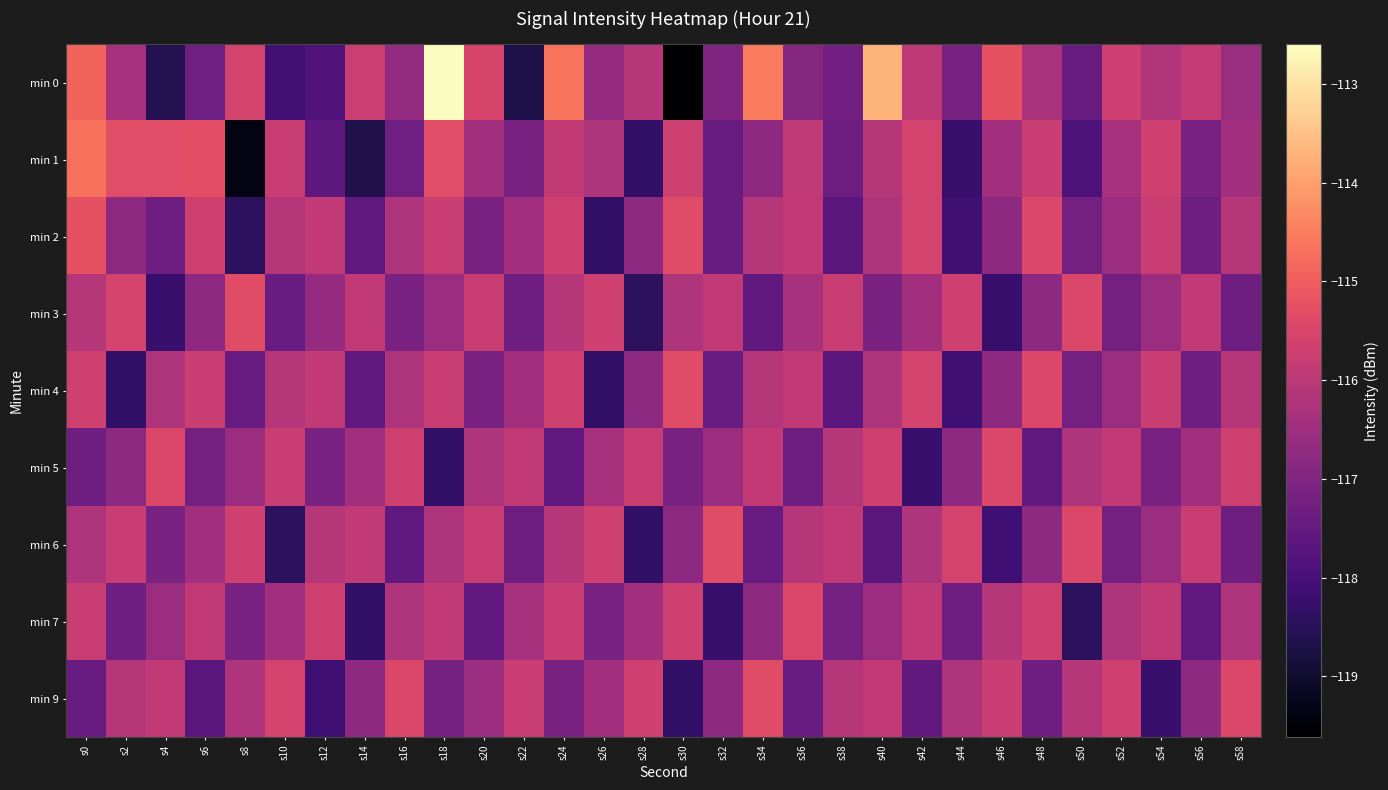

Reading left to right, list all the values displayed in this chart.

min 0: s0=-114.9	s2=-116.3	s4=-118.6	s6=-117.3	s8=-115.6	s10=-118.1	s12=-117.8	s14=-115.8	s16=-116.7	s18=-112.6	s20=-115.5	s22=-118.7	s24=-114.7	s26=-116.7	s28=-116.1	s30=-119.6	s32=-117.0	s34=-114.5	s36=-116.9	s38=-117.3	s40=-113.7	s42=-116.0	s44=-117.1	s46=-115.2	s48=-116.3	s50=-117.4	s52=-115.7	s54=-116.2	s56=-115.8	s58=-116.6
min 1: s0=-114.7	s2=-115.3	s4=-115.3	s6=-115.3	s8=-119.4	s10=-115.8	s12=-117.6	s14=-118.6	s16=-117.3	s18=-115.3	s20=-116.5	s22=-117.1	s24=-115.9	s26=-116.2	s28=-118.3	s30=-115.7	s32=-117.5	s34=-116.8	s36=-115.9	s38=-117.3	s40=-116.1	s42=-115.6	s44=-118.2	s46=-116.5	s48=-115.8	s50=-117.9	s52=-116.3	s54=-115.7	s56=-117.1	s58=-116.5
min 2: s0=-115.2	s2=-116.8	s4=-117.3	s6=-115.7	s8=-118.5	s10=-116.1	s12=-115.9	s14=-117.6	s16=-116.2	s18=-115.8	s20=-117.1	s22=-116.5	s24=-115.7	s26=-118.3	s28=-116.8	s30=-115.3	s32=-117.5	s34=-116.1	s36=-115.9	s38=-117.7	s40=-116.2	s42=-115.6	s44=-118.1	s46=-116.8	s48=-115.5	s50=-117.2	s52=-116.6	s54=-115.8	s56=-117.3	s58=-116.1
min 3: s0=-116.1	s2=-115.6	s4=-118.2	s6=-116.8	s8=-115.3	s10=-117.5	s12=-116.7	s14=-115.9	s16=-117.1	s18=-116.6	s20=-115.8	s22=-117.3	s24=-116.1	s26=-115.7	s28=-118.5	s30=-116.2	s32=-115.9	s34=-117.6	s36=-116.3	s38=-115.8	s40=-117.1	s42=-116.5	s44=-115.7	s46=-118.2	s48=-116.8	s50=-115.5	s52=-117.2	s54=-116.6	s56=-115.9	s58=-117.3
min 4: s0=-115.7	s2=-118.3	s4=-116.2	s6=-115.8	s8=-117.5	s10=-116.1	s12=-115.9	s14=-117.6	s16=-116.2	s18=-115.8	s20=-117.1	s22=-116.5	s24=-115.7	s26=-118.3	s28=-116.8	s30=-115.3	s32=-117.5	s34=-116.1	s36=-115.9	s38=-117.7	s40=-116.2	s42=-115.6	s44=-118.1	s46=-116.8	s48=-115.5	s50=-117.2	s52=-116.6	s54=-115.8	s56=-117.3	s58=-116.1
min 5: s0=-117.3	s2=-116.8	s4=-115.5	s6=-117.2	s8=-116.6	s10=-115.8	s12=-117.1	s14=-116.5	s16=-115.7	s18=-118.3	s20=-116.2	s22=-115.9	s24=-117.6	s26=-116.3	s28=-115.8	s30=-117.1	s32=-116.6	s34=-115.9	s36=-117.3	s38=-116.1	s40=-115.7	s42=-118.2	s44=-116.8	s46=-115.5	s48=-117.6	s50=-116.2	s52=-115.9	s54=-117.1	s56=-116.5	s58=-115.7
min 6: s0=-116.2	s2=-115.8	s4=-117.1	s6=-116.5	s8=-115.7	s10=-118.5	s12=-116.1	s14=-115.9	s16=-117.6	s18=-116.2	s20=-115.8	s22=-117.3	s24=-116.1	s26=-115.7	s28=-118.3	s30=-116.8	s32=-115.3	s34=-117.5	s36=-116.1	s38=-115.9	s40=-117.7	s42=-116.2	s44=-115.6	s46=-118.1	s48=-116.8	s50=-115.5	s52=-117.2	s54=-116.6	s56=-115.8	s58=-117.3
min 7: s0=-115.8	s2=-117.3	s4=-116.6	s6=-115.9	s8=-117.1	s10=-116.5	s12=-115.7	s14=-118.3	s16=-116.2	s18=-115.9	s20=-117.6	s22=-116.3	s24=-115.8	s26=-117.1	s28=-116.5	s30=-115.7	s32=-118.2	s34=-116.8	s36=-115.5	s38=-117.2	s40=-116.6	s42=-115.9	s44=-117.3	s46=-116.1	s48=-115.7	s50=-118.5	s52=-116.2	s54=-115.9	s56=-117.6	s58=-116.2
min 9: s0=-117.5	s2=-116.1	s4=-115.9	s6=-117.7	s8=-116.2	s10=-115.6	s12=-118.1	s14=-116.8	s16=-115.5	s18=-117.2	s20=-116.6	s22=-115.8	s24=-117.1	s26=-116.5	s28=-115.7	s30=-118.3	s32=-116.8	s34=-115.3	s36=-117.5	s38=-116.1	s40=-115.9	s42=-117.6	s44=-116.2	s46=-115.8	s48=-117.3	s50=-116.1	s52=-115.7	s54=-118.2	s56=-116.8	s58=-115.5